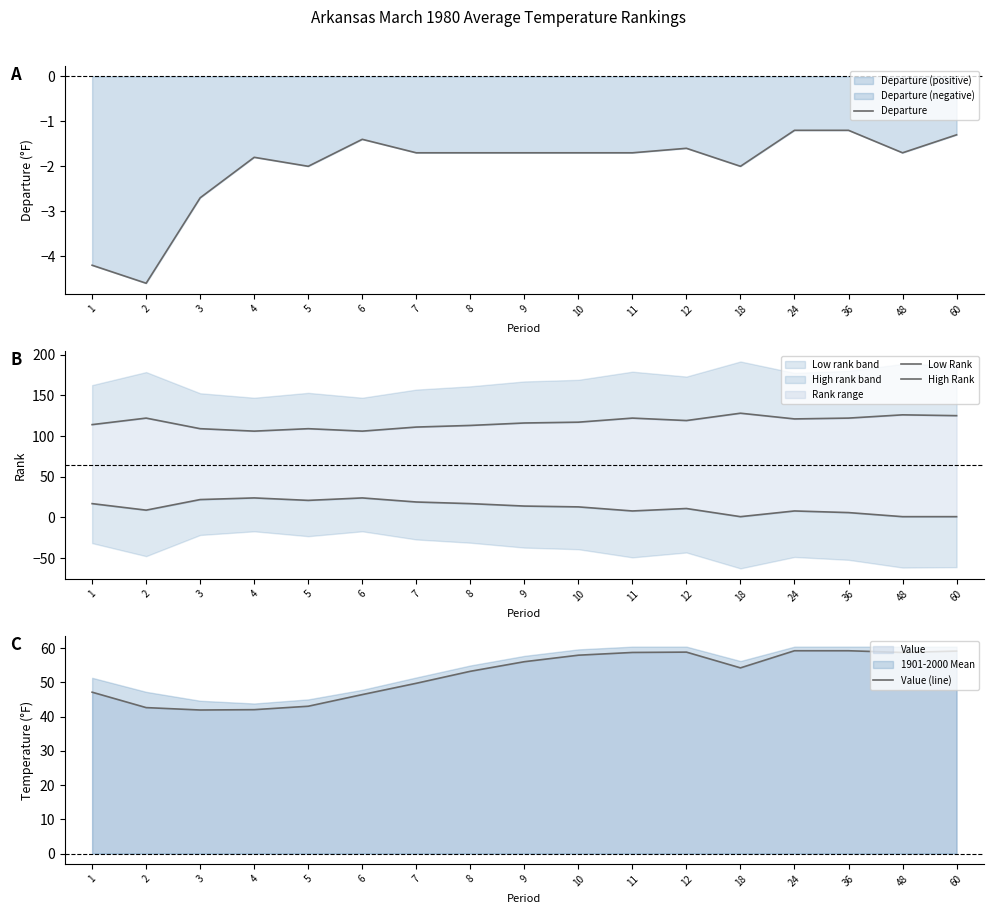

At which category is the sum across all series the highest?

12